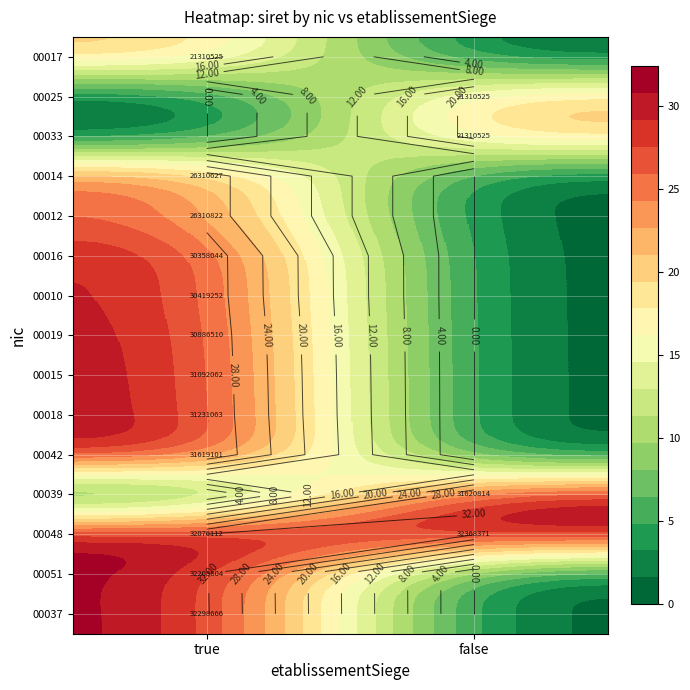

How many values in 00039 are above zero?

1